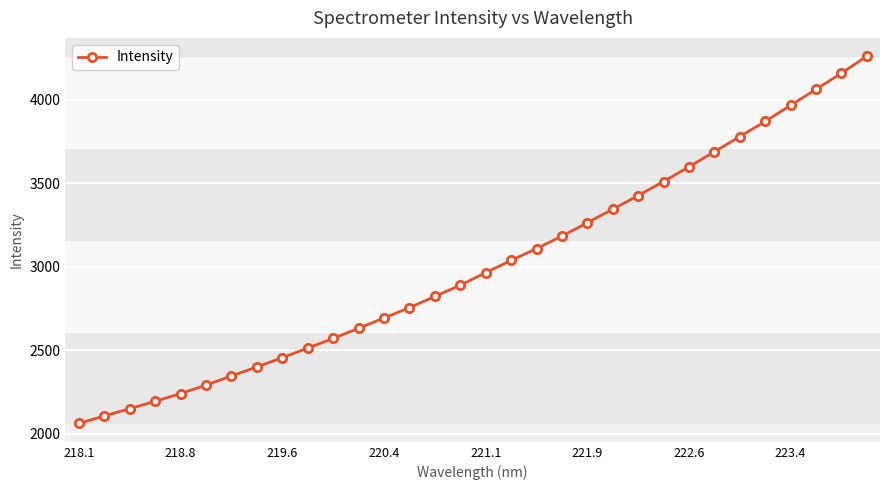

What is the greatest value displayed?

4261.5